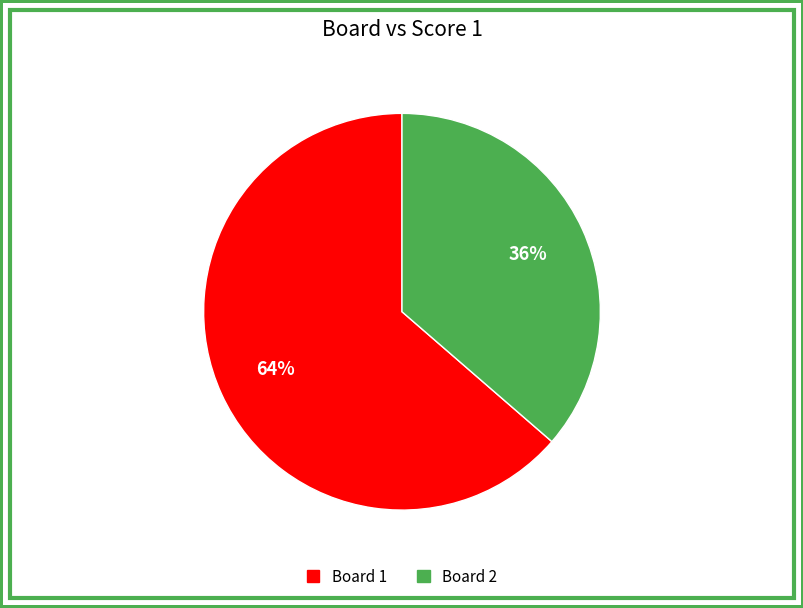

Which category has the biggest portion of the pie?

Board 1